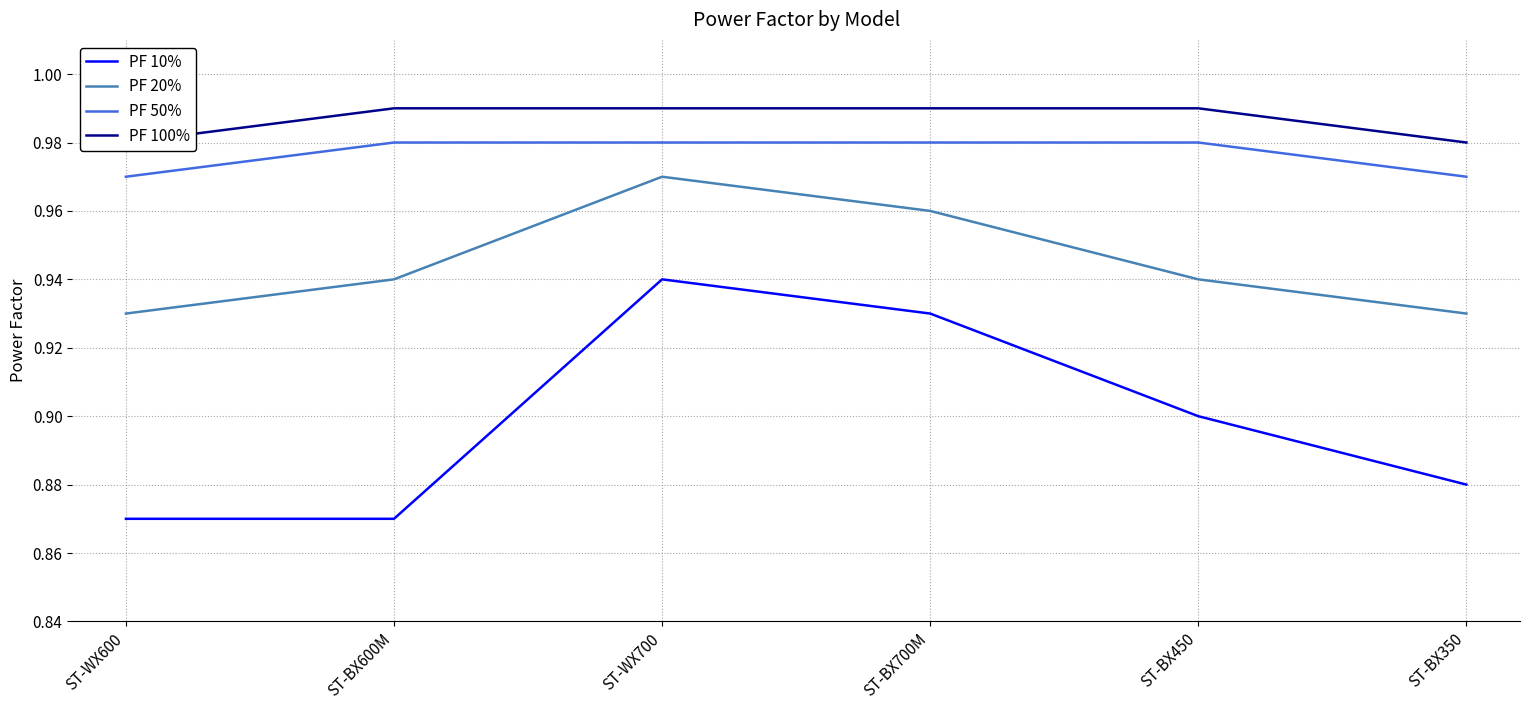

Reading left to right, transcribe all the data shown in this chart.

PF 10%: ST-WX600=0.9	ST-BX600M=0.9	ST-WX700=0.9	ST-BX700M=0.9	ST-BX450=0.9	ST-BX350=0.9
PF 20%: ST-WX600=0.9	ST-BX600M=0.9	ST-WX700=1.0	ST-BX700M=1.0	ST-BX450=0.9	ST-BX350=0.9
PF 50%: ST-WX600=1.0	ST-BX600M=1.0	ST-WX700=1.0	ST-BX700M=1.0	ST-BX450=1.0	ST-BX350=1.0
PF 100%: ST-WX600=1.0	ST-BX600M=1.0	ST-WX700=1.0	ST-BX700M=1.0	ST-BX450=1.0	ST-BX350=1.0